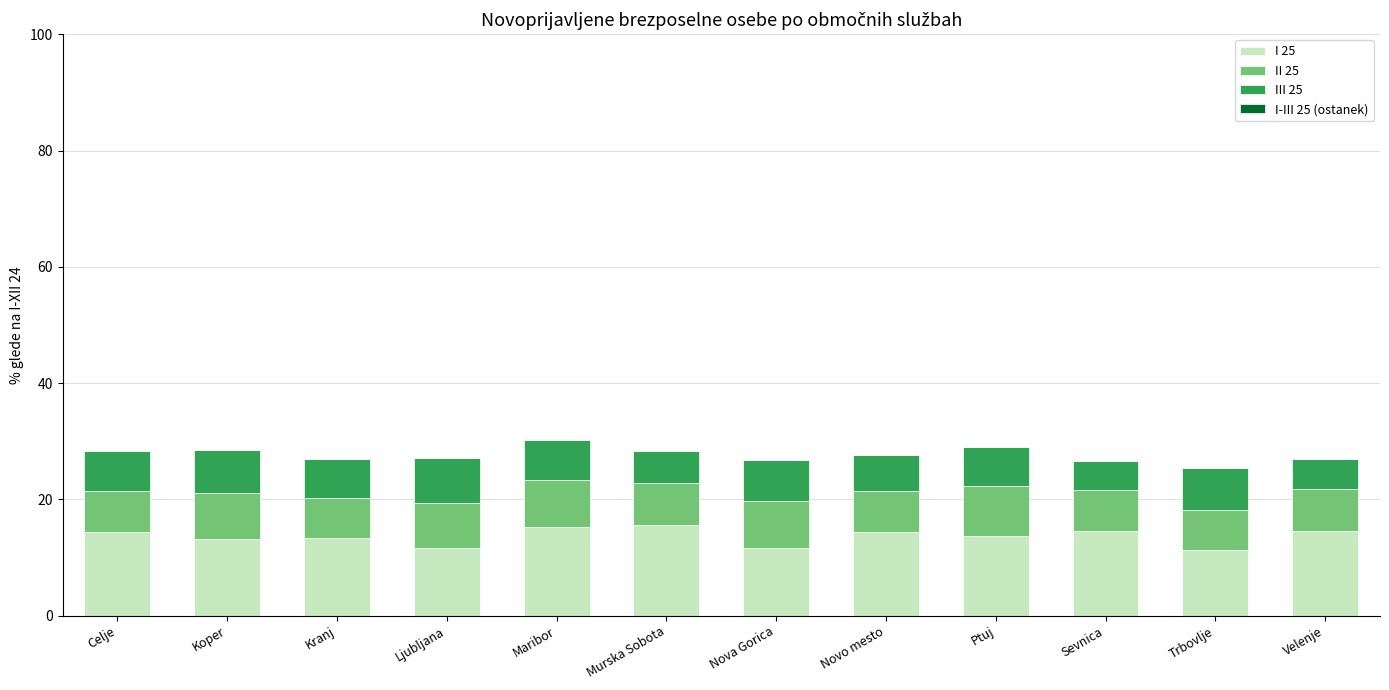

How many bars are there in total?

12